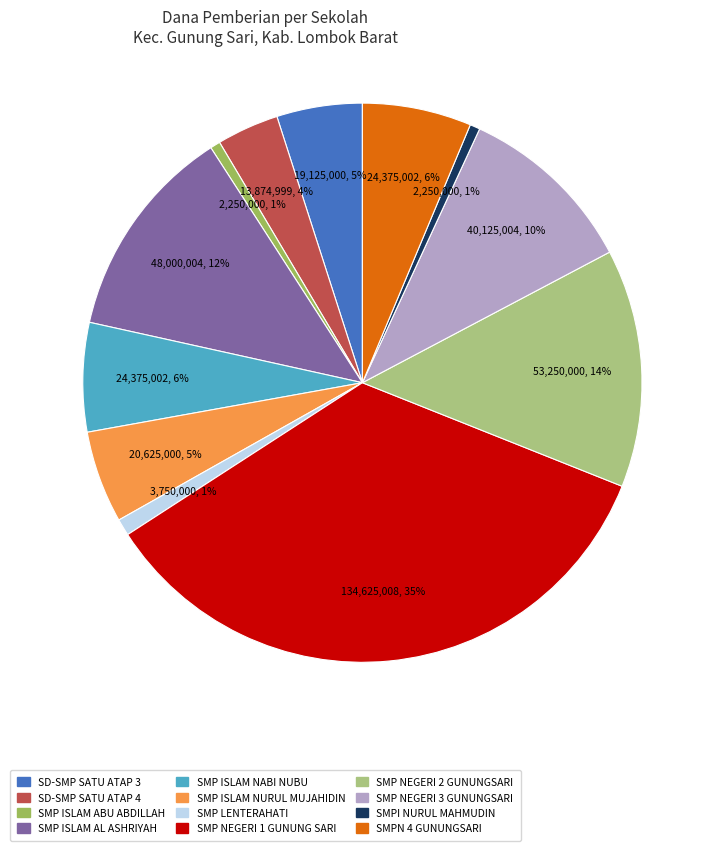

What is the largest slice in the pie chart?

SMP NEGERI 1 GUNUNG SARI